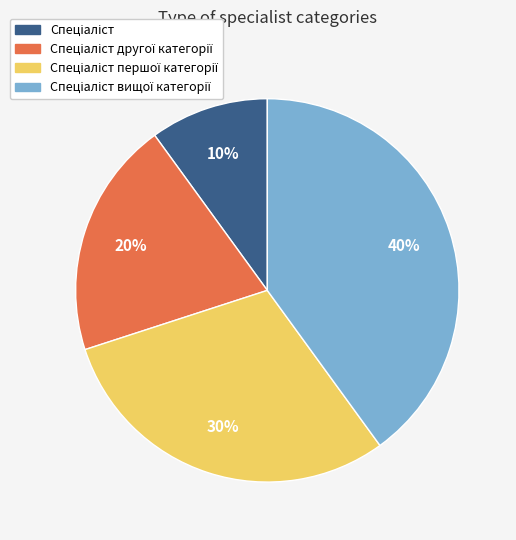

To the nearest percent, what is the difference between the largest and smallest slice percentages?

30%